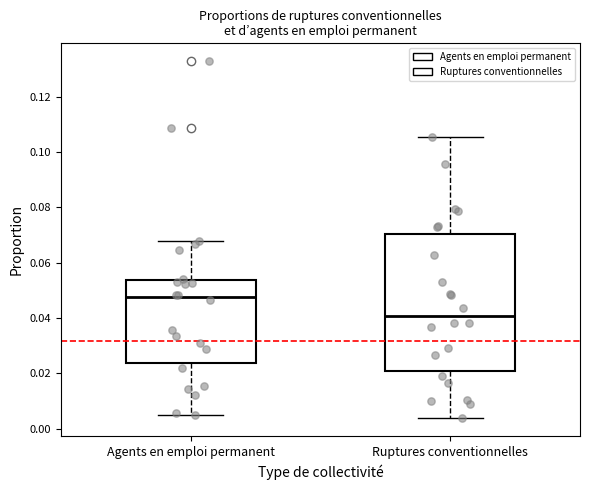

Where does the lower whisker of the box for Agents en emploi permanent end on the y-axis? The values are not printed on the chart, so give them approximately, as read against the axis.

0.004